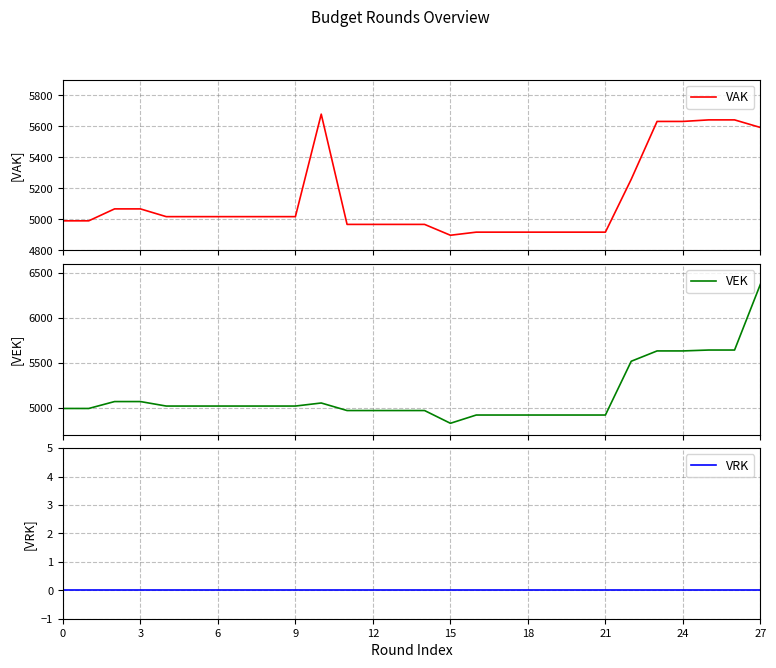

What are all the series names shown in the legend?

VAK, VEK, VRK